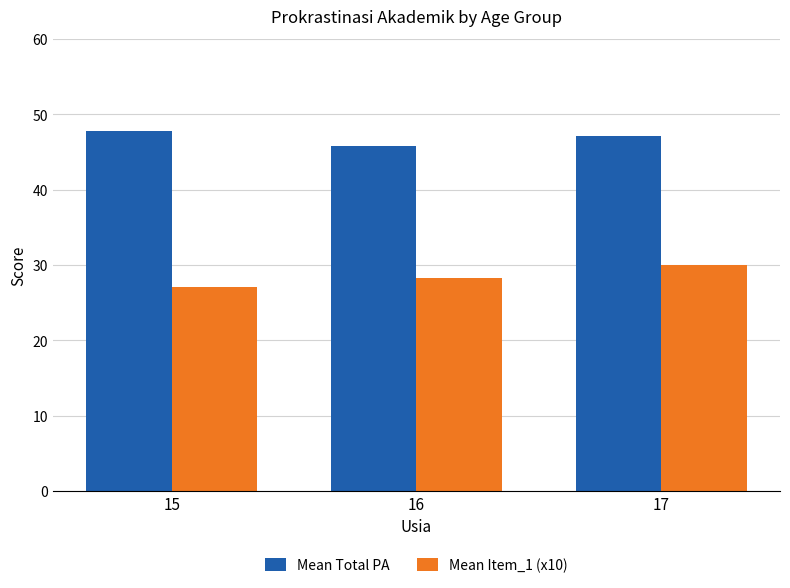

What is the difference between the Mean Total PA values at 16 and 15?

1.9